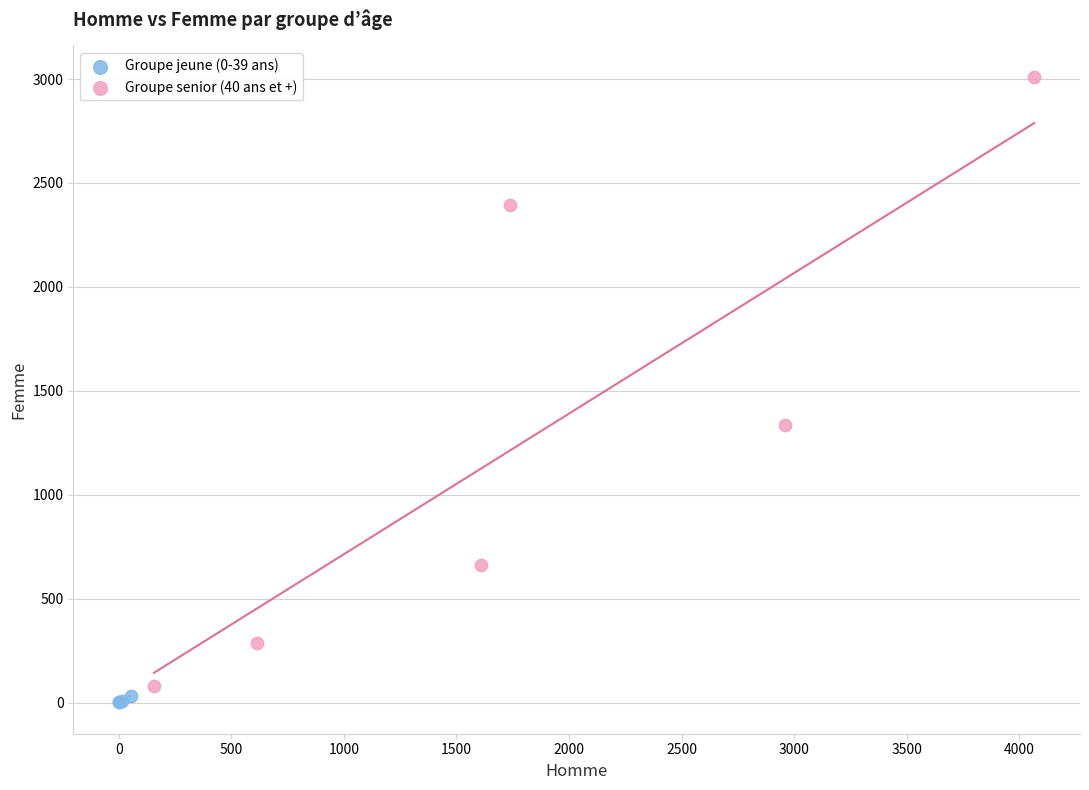

Which series has the largest Y range (max minus min)?

Groupe senior (40 ans et +)